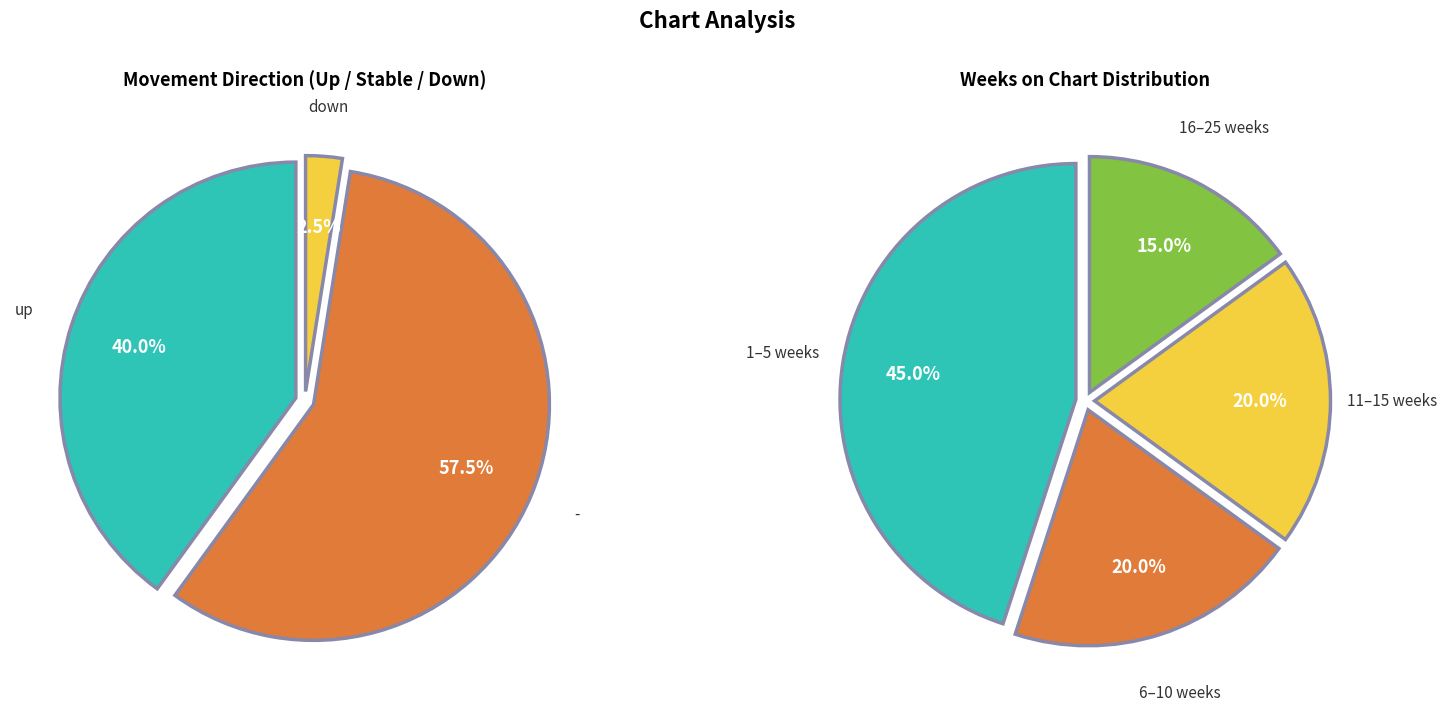

How many segments does this pie chart have?

3